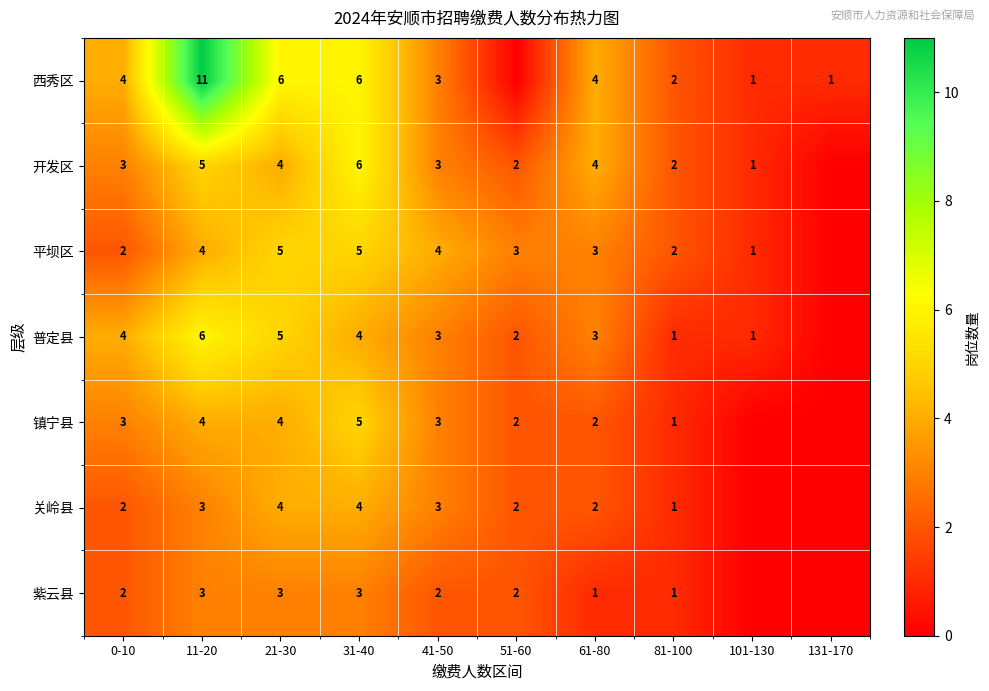

Between 11-20 and 61-80, which is larger?

11-20